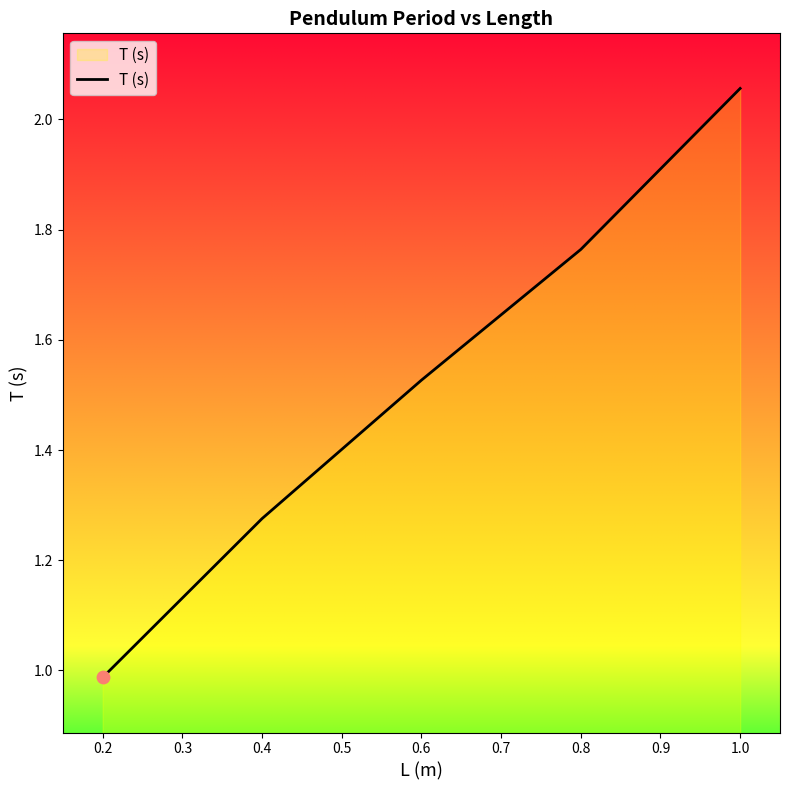

Which has a higher value, 1.0 or 0.8?

1.0